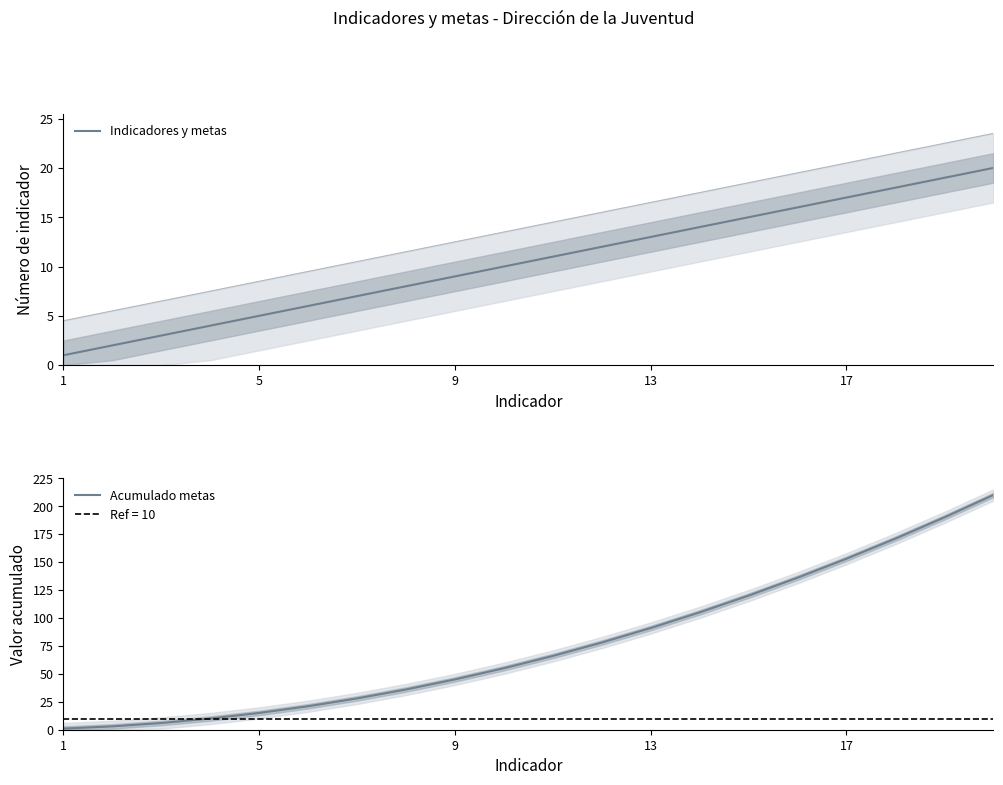

What is the minimum value shown in the chart?

1